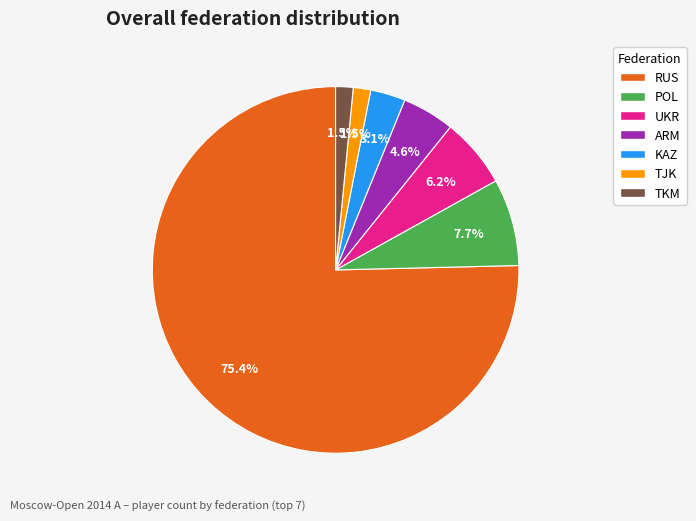

Between ARM and UKR, which is larger?

UKR